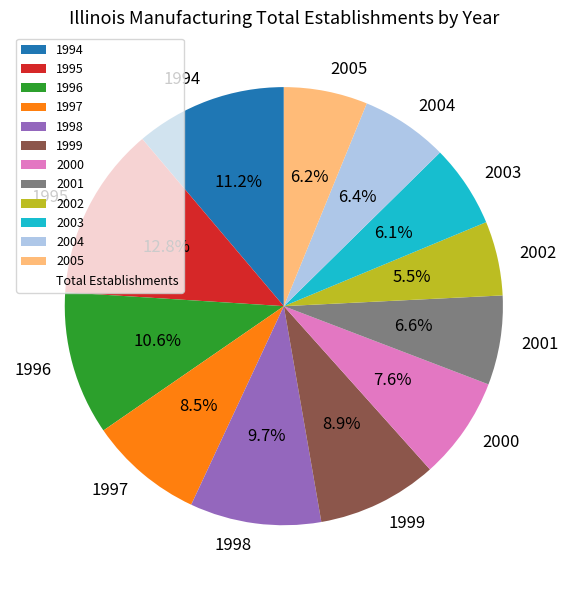

To the nearest percent, what is the difference between the largest and smallest slice percentages?

7%